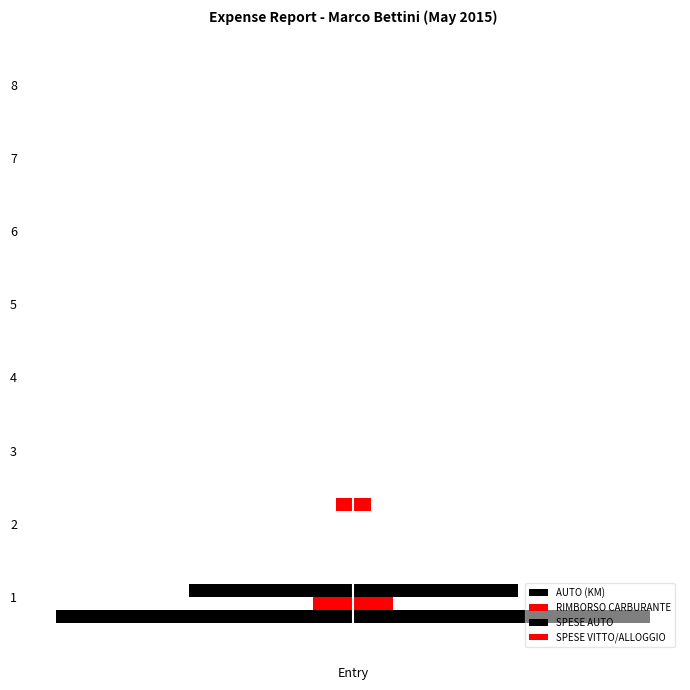

Which label corresponds to the largest value in the chart?

2